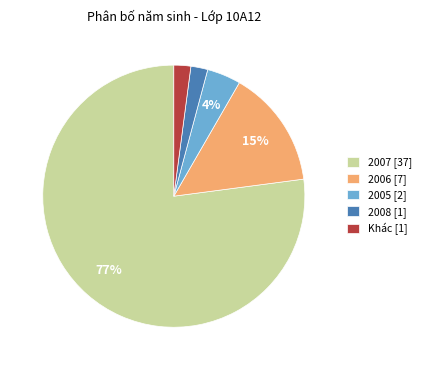

Which has a higher value, 2008 [1] or 2005 [2]?

2005 [2]